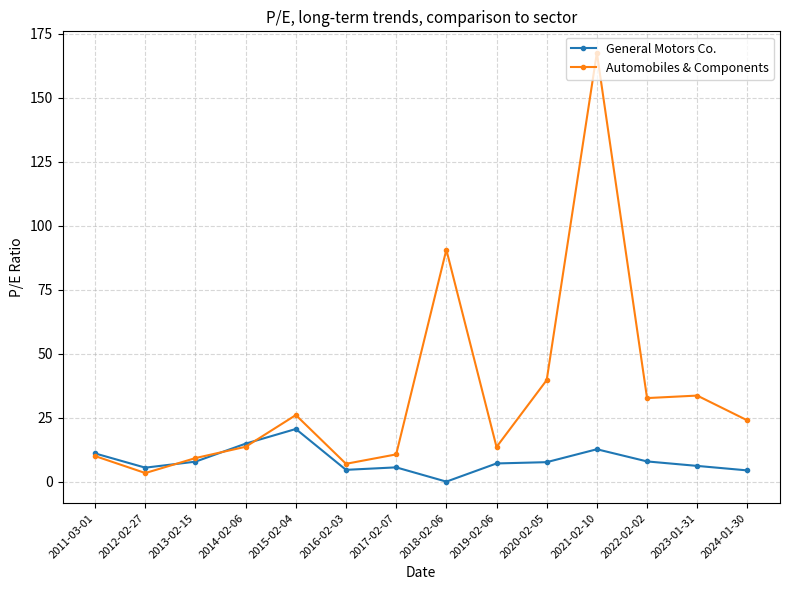

How many values in the Automobiles & Components series exceed 23?

7